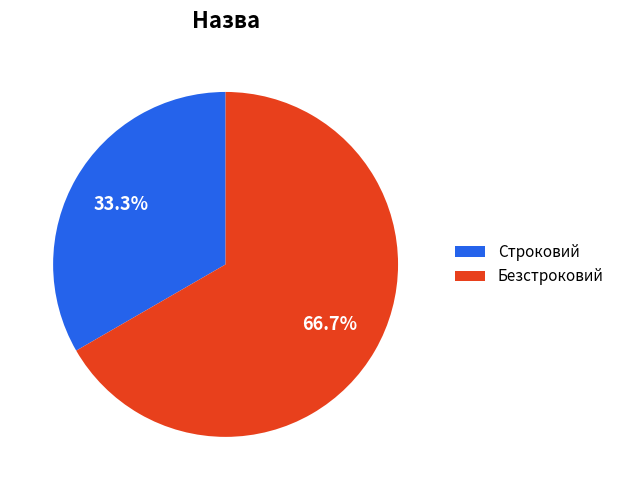

The Безстроковий slice represents 67% of the pie. True or false?

True